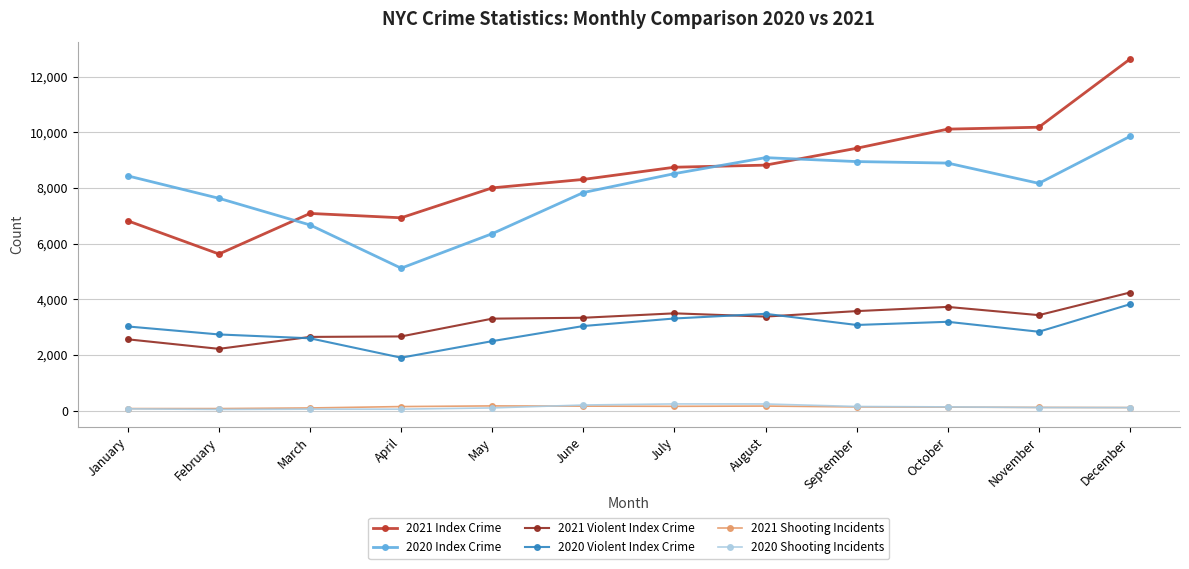

How many values in the 2020 Violent Index Crime series are below 3043?

6